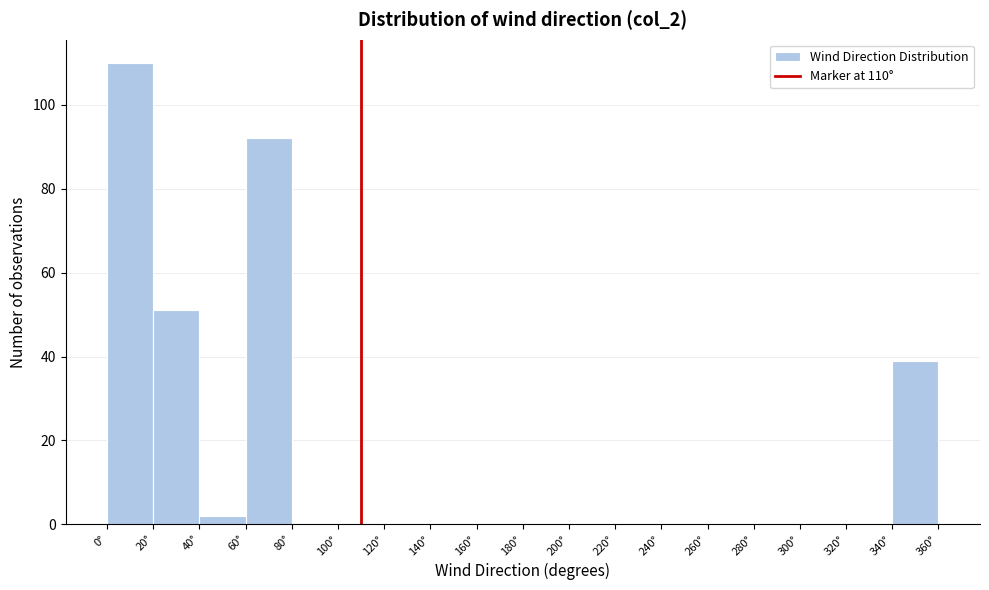

Over which range of the x-axis is the bar tallest?

0 to 20